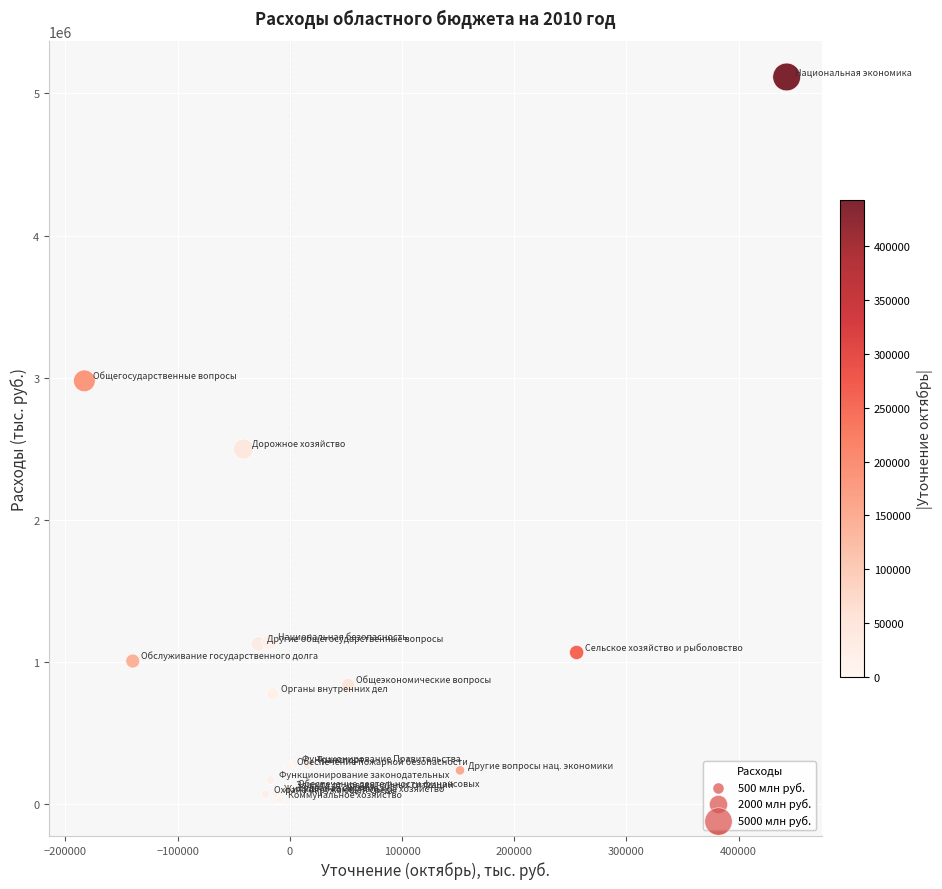

What Y value in the scatter plot is closest to 2572404?

2497449